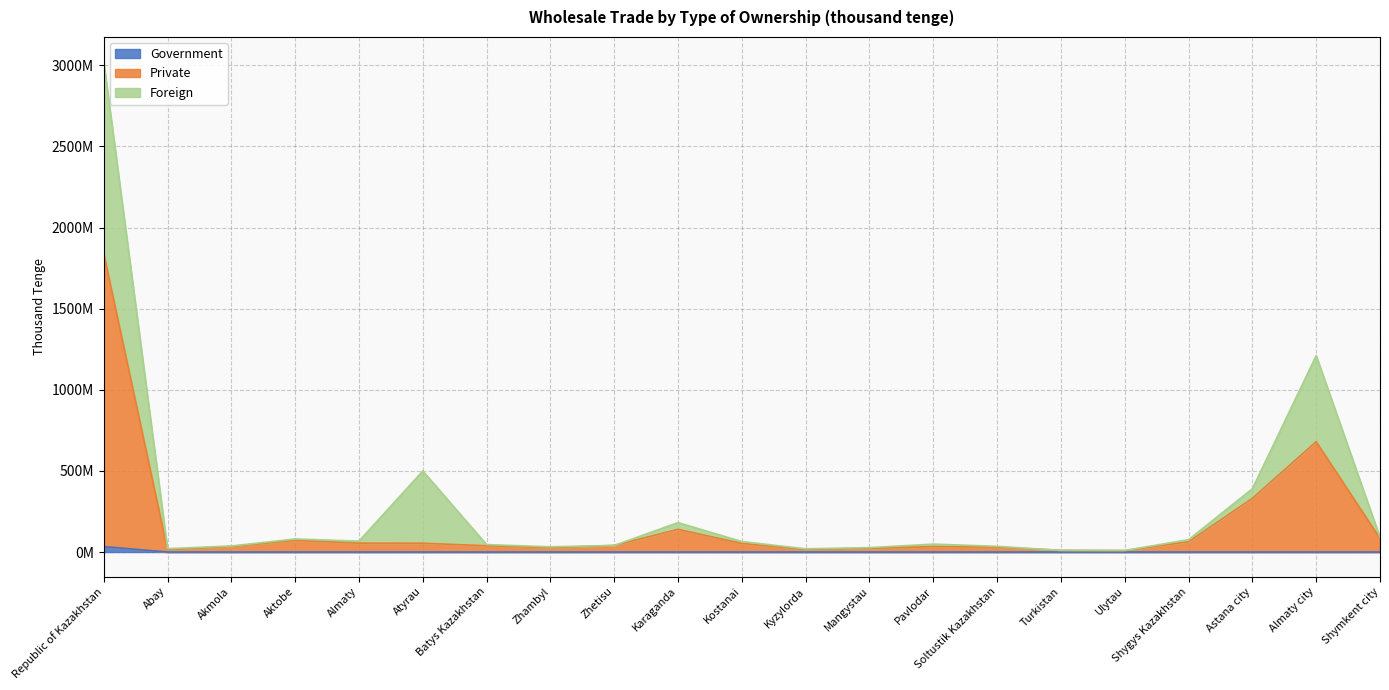

At how many categories does at least one series exceed 1236574504?

1